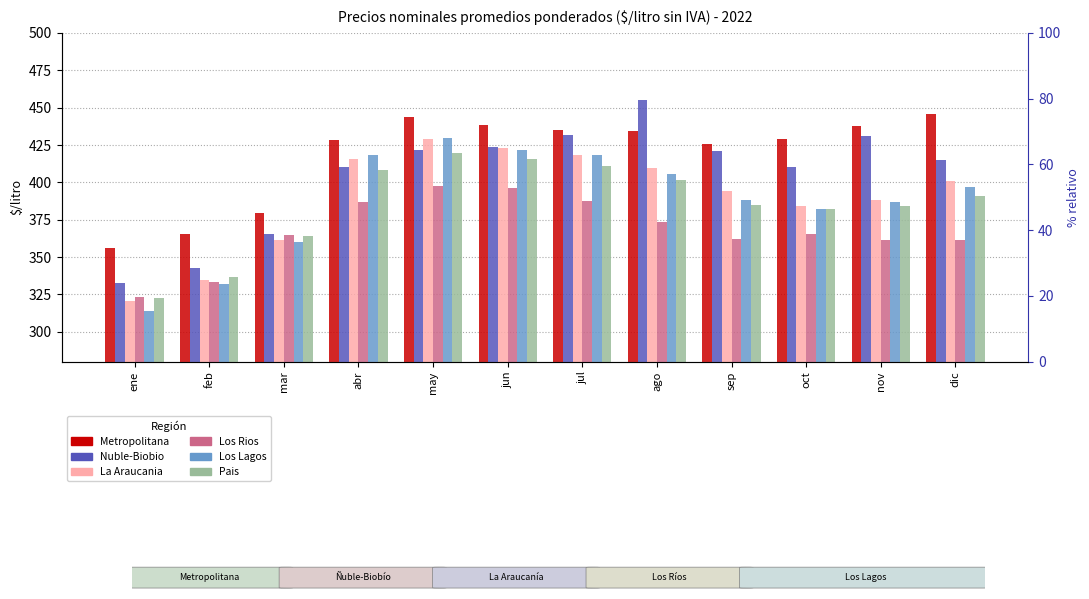

Which category has the highest value across all series?

ago